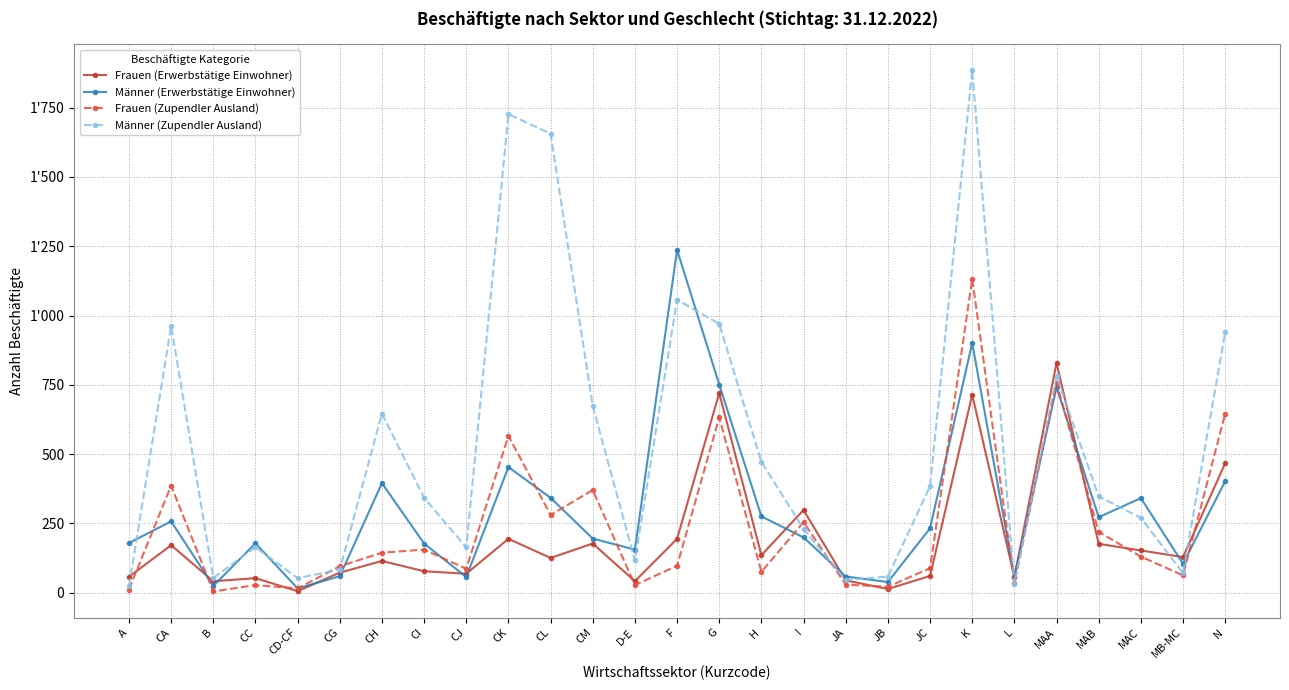

The Frauen (Zupendler Ausland) series shows 27 at D-E. True or false?

True